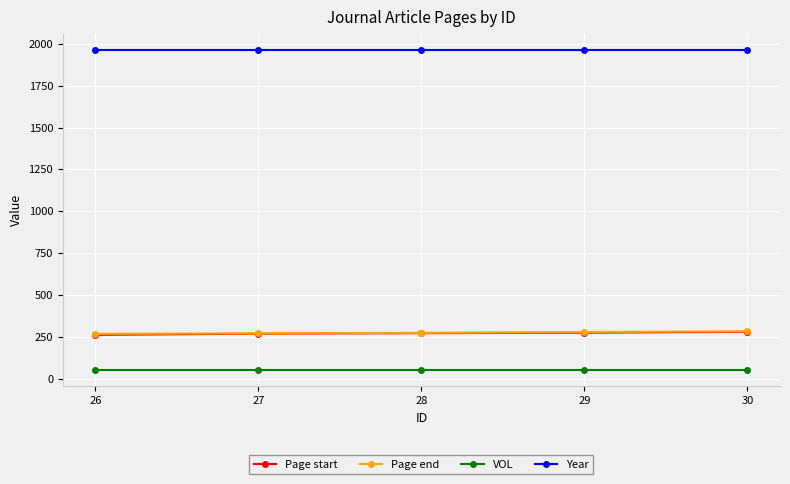

Is it true that Page start equals 268 at 27?

True